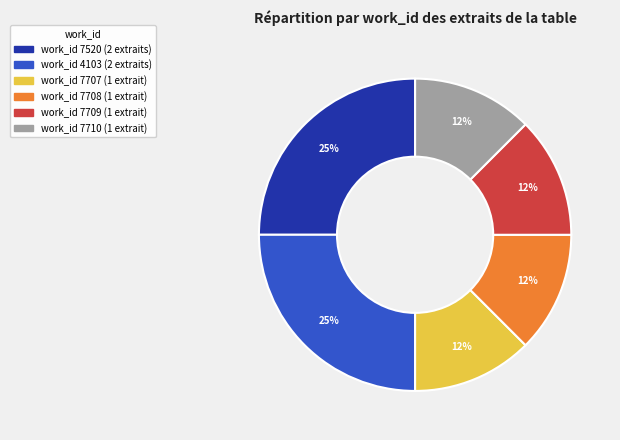

To the nearest percent, what is the average slice percentage?

17%